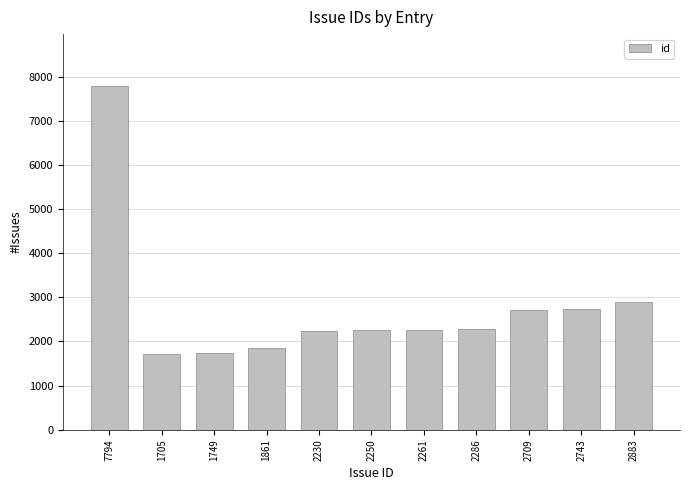

What is the ratio of the value at 2230 to the value at 7794?

0.3